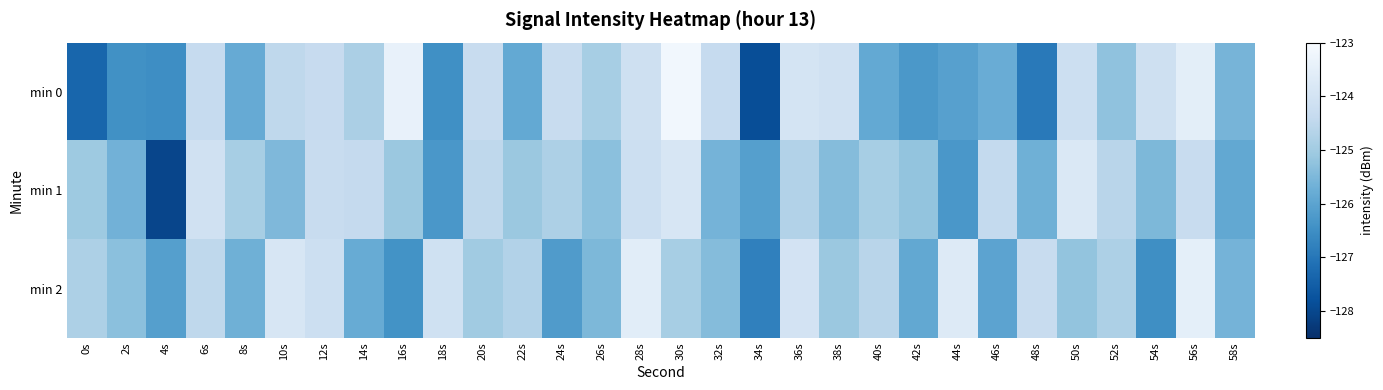

Reading left to right, what are all the values shown in this chart?

min 0: 0s=-127.4	2s=-126.4	4s=-126.5	6s=-124.4	8s=-125.8	10s=-124.5	12s=-124.4	14s=-124.8	16s=-123.4	18s=-126.5	20s=-124.3	22s=-125.9	24s=-124.3	26s=-124.9	28s=-124.1	30s=-123.2	32s=-124.4	34s=-127.9	36s=-124.0	38s=-124.1	40s=-125.9	42s=-126.3	44s=-126.1	46s=-125.8	48s=-126.9	50s=-124.2	52s=-125.3	54s=-124.1	56s=-123.5	58s=-125.6
min 1: 0s=-125.0	2s=-125.6	4s=-128.0	6s=-124.1	8s=-124.9	10s=-125.5	12s=-124.3	14s=-124.4	16s=-125.1	18s=-126.3	20s=-124.5	22s=-125.1	24s=-124.8	26s=-125.3	28s=-124.2	30s=-123.9	32s=-125.6	34s=-126.1	36s=-124.7	38s=-125.4	40s=-124.9	42s=-125.2	44s=-126.3	46s=-124.4	48s=-125.7	50s=-123.8	52s=-124.6	54s=-125.5	56s=-124.3	58s=-125.9
min 2: 0s=-124.8	2s=-125.3	4s=-126.1	6s=-124.5	8s=-125.7	10s=-123.9	12s=-124.2	14s=-125.8	16s=-126.4	18s=-124.1	20s=-125.0	22s=-124.7	24s=-126.2	26s=-125.5	28s=-123.6	30s=-124.9	32s=-125.4	34s=-126.8	36s=-124.0	38s=-125.1	40s=-124.6	42s=-125.9	44s=-123.7	46s=-126.0	48s=-124.3	50s=-125.2	52s=-124.8	54s=-126.5	56s=-123.5	58s=-125.6